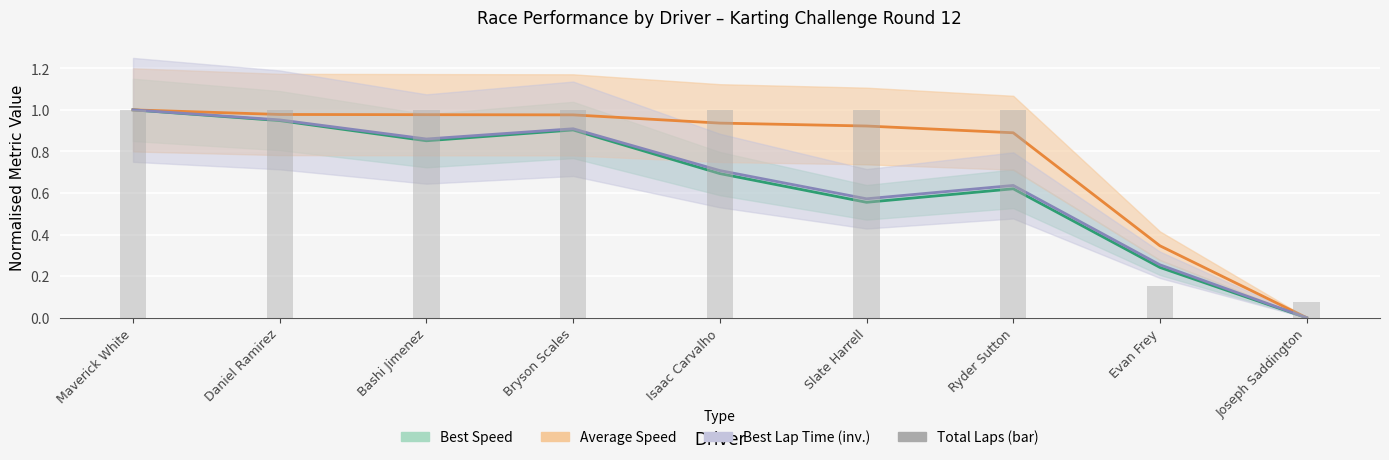

Is the value of Best Speed at Isaac Carvalho greater than the value of Best Lap time at Daniel Ramirez?

No